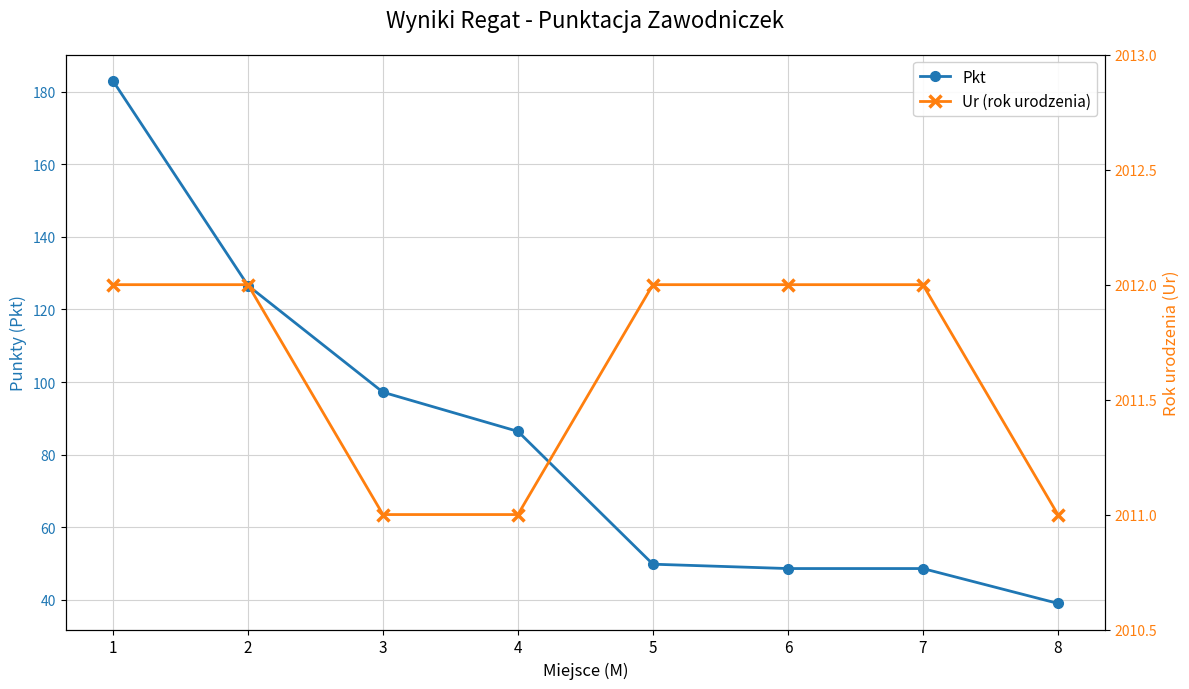

Rank the series at 5 from highest to lowest value.

Ur (rok urodzenia), Pkt